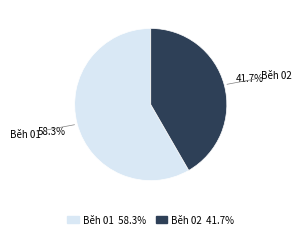

What is the smallest slice in the pie chart?

Běh 02